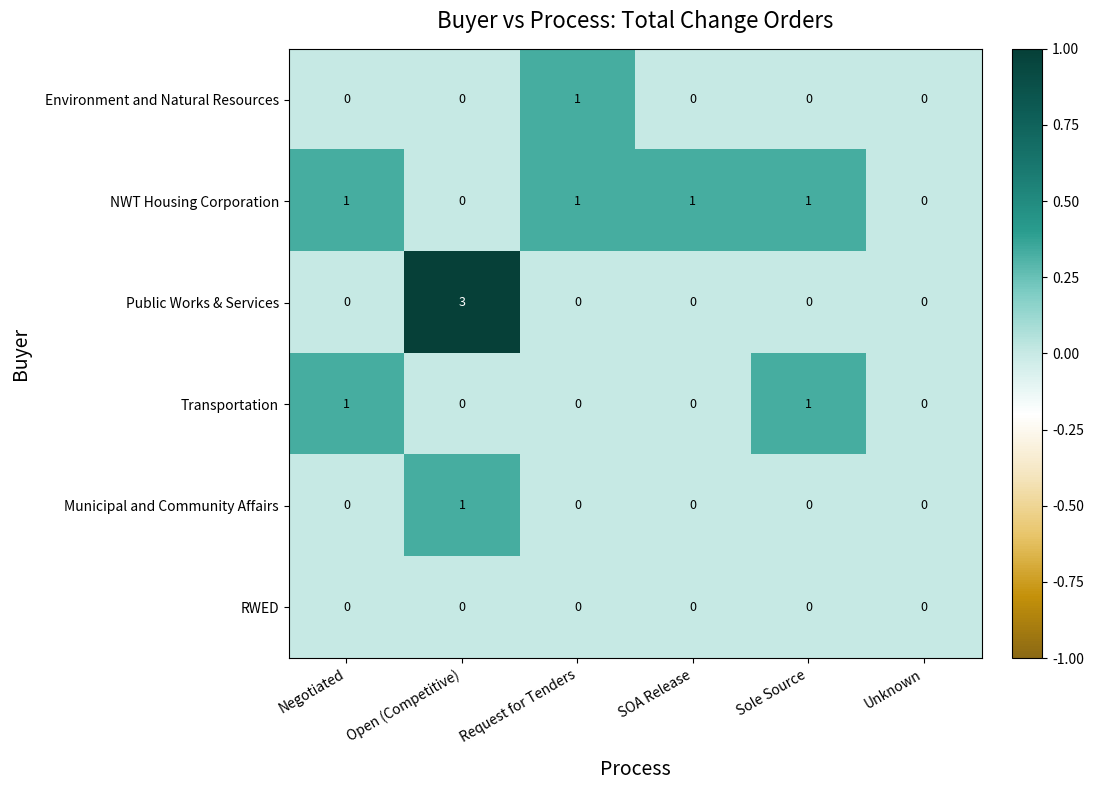

Which series changed the most between Open (Competitive) and Unknown?

Public Works & Services